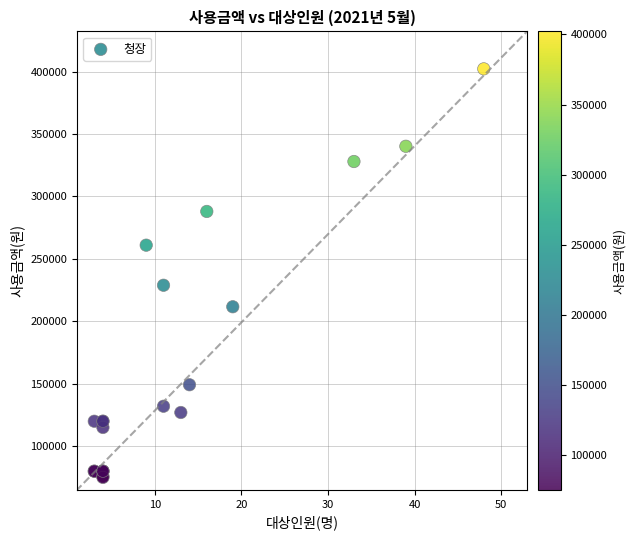

What Y value in the scatter plot is closest to 238600?

228900